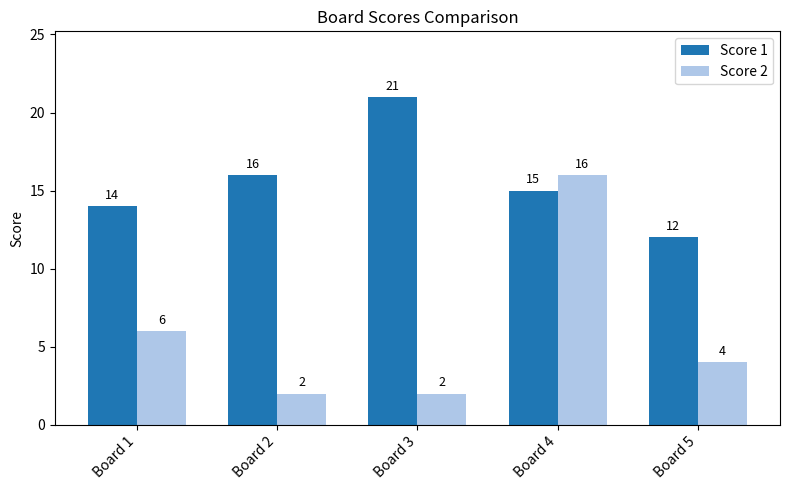

What is the difference between the Score 1 values at Board 4 and Board 5?

3